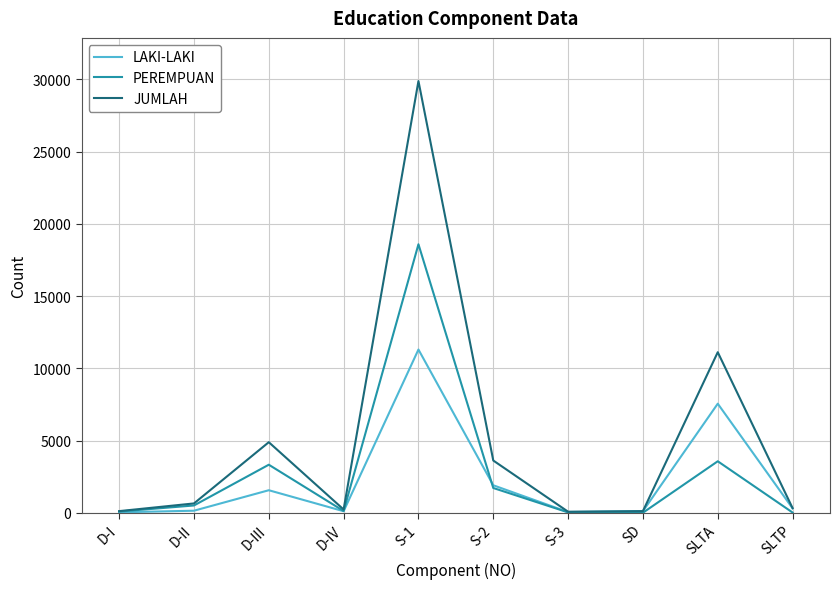

Which series has the largest range (max minus min)?

JUMLAH